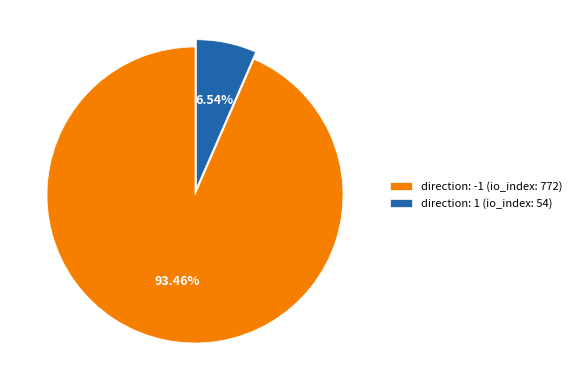

Which has a higher value, direction: 1 (io_index: 54) or direction: -1 (io_index: 772)?

direction: -1 (io_index: 772)